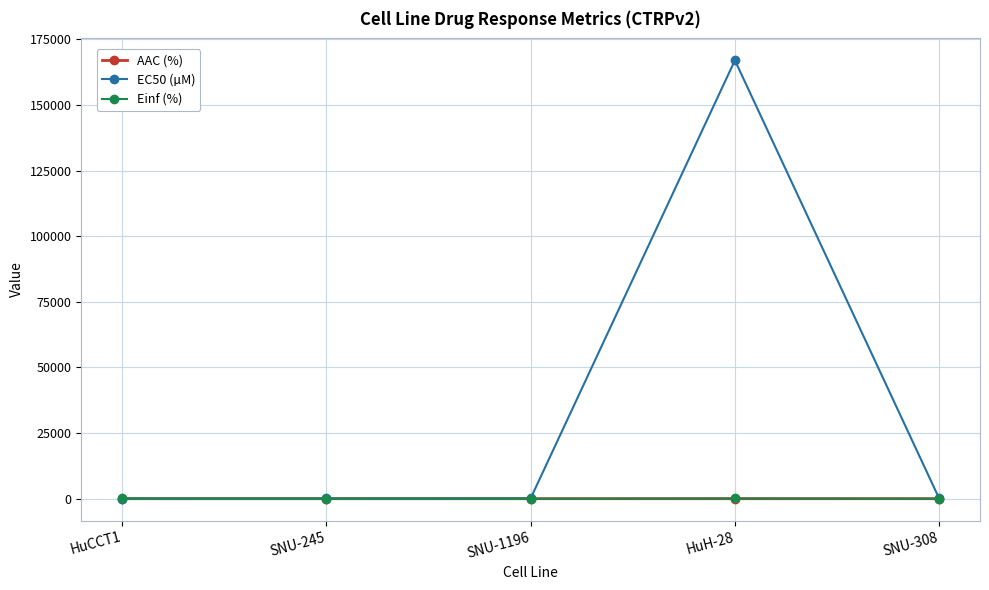

At which category is the sum across all series the highest?

HuH-28